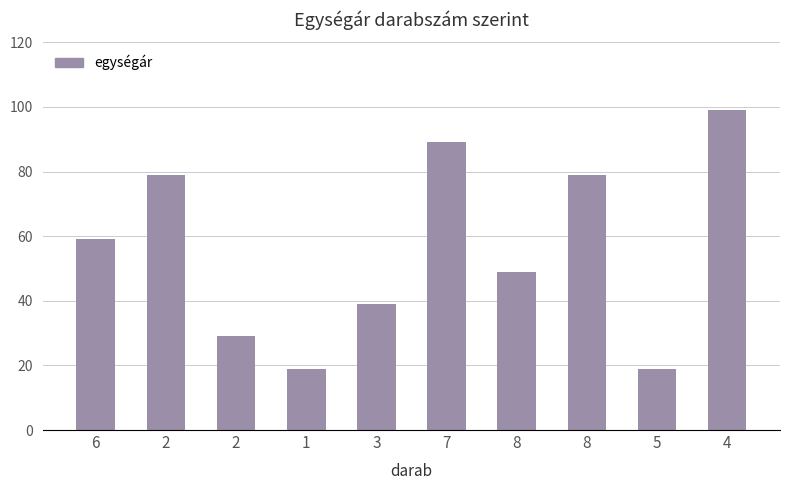

At which category does the chart reach its peak across all series?

4